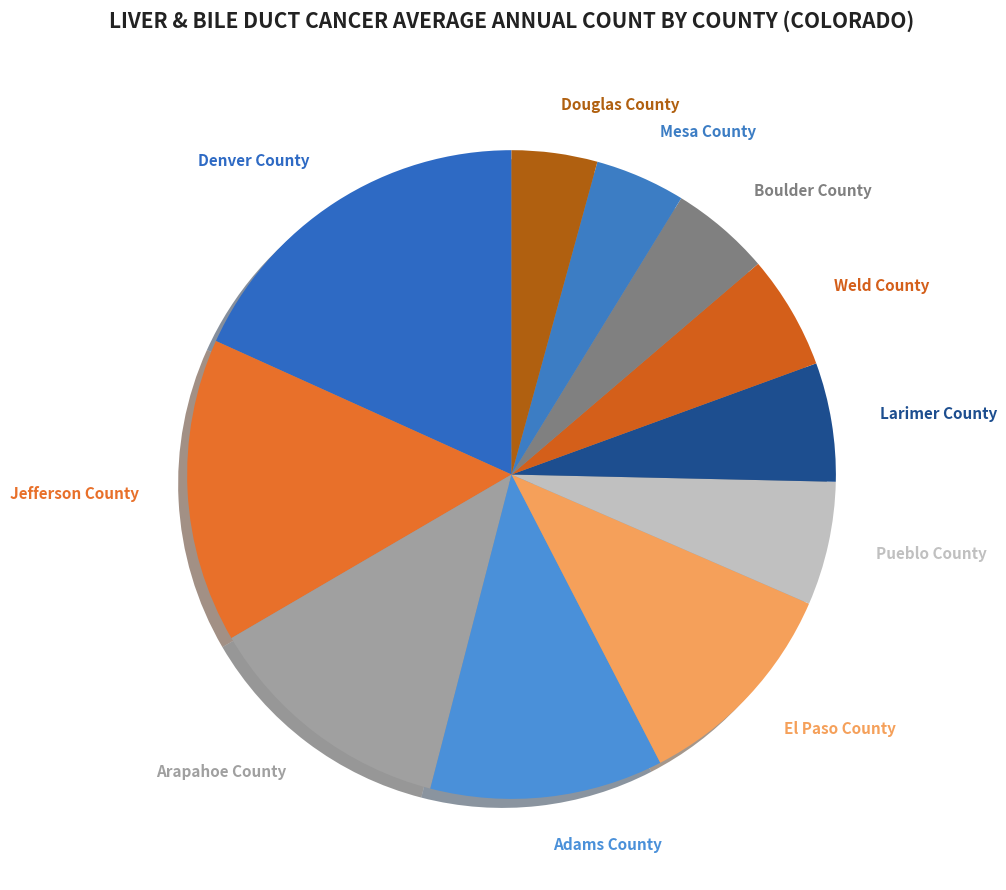

Does Larimer County represent more than half of the total?

No